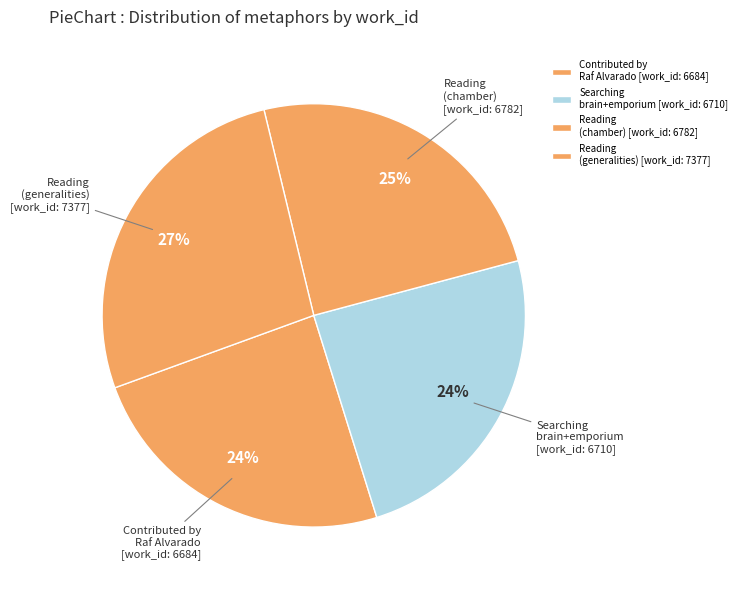

Combined, do Reading (chamber) and Contributed by Raf Alvarado account for over 50%?

No